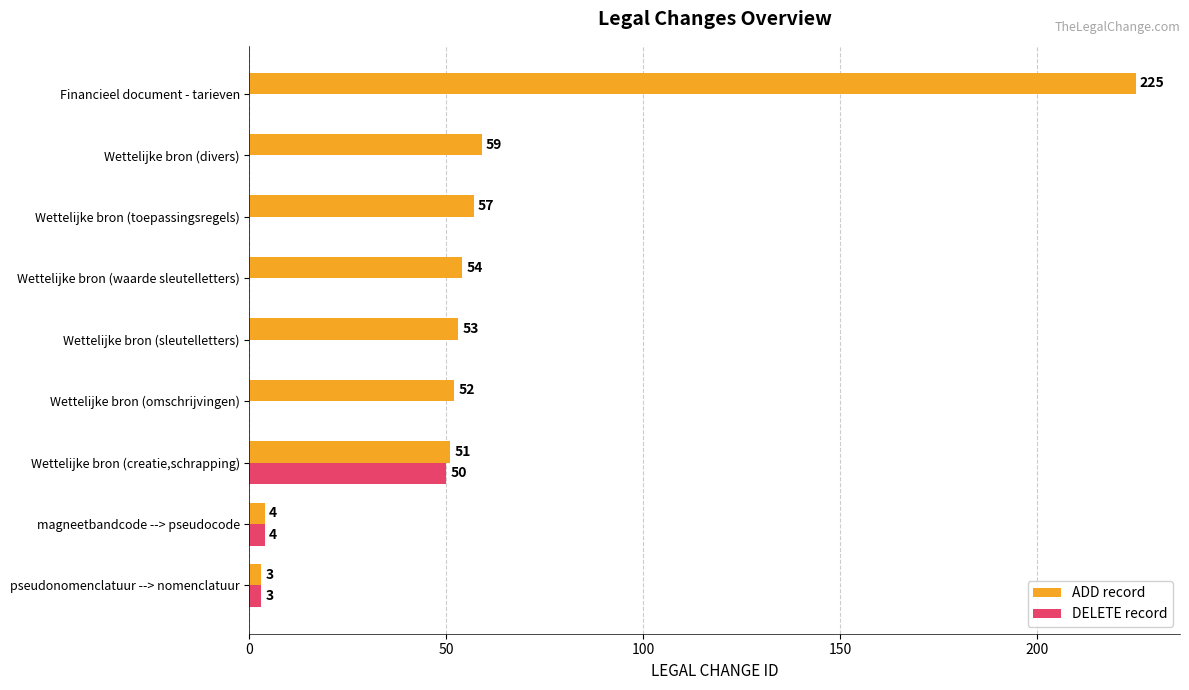

What are all the series names shown in the legend?

ADD record, DELETE record